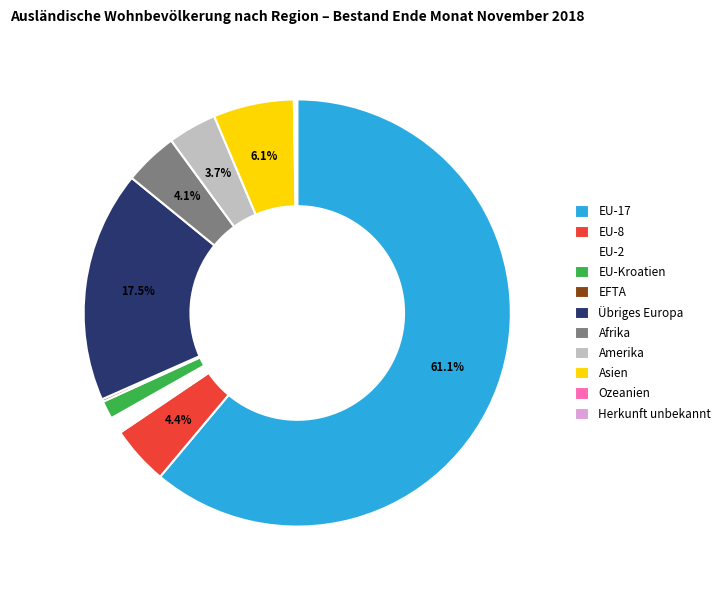

Does EU-Kroatien represent more than half of the total?

No